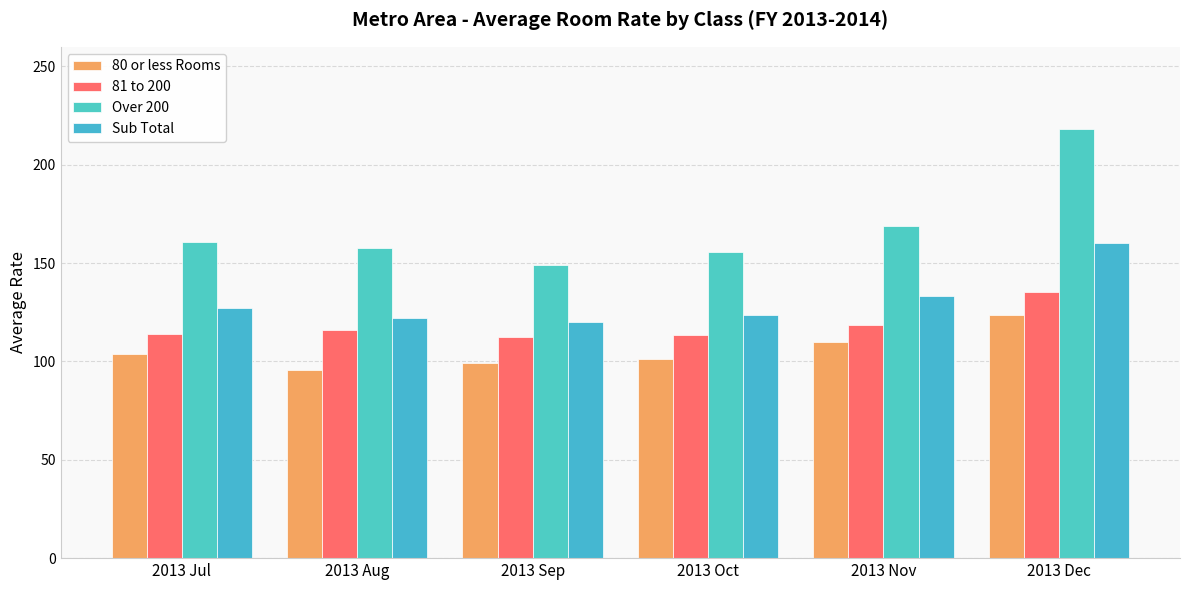

What is the value of the 80 or less Rooms bar at the 6th from the left?

123.7